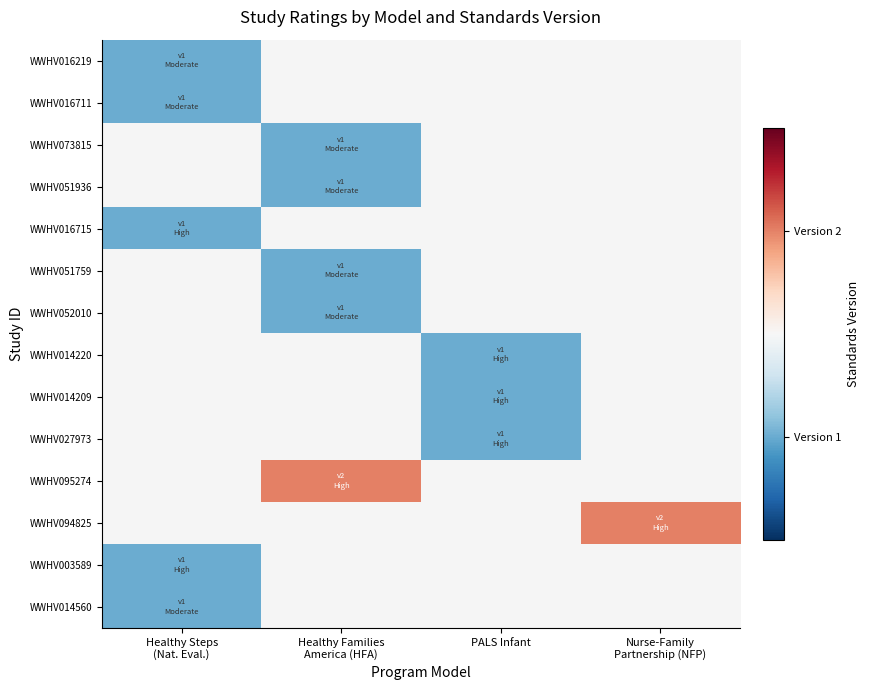

At Healthy Families America (HFA), list the series in order from largest to smallest.

WWHV095274, WWHV073815, WWHV051936, WWHV051759, WWHV052010, WWHV016219, WWHV016711, WWHV016715, WWHV014220, WWHV014209, WWHV027973, WWHV094825, WWHV003589, WWHV014560